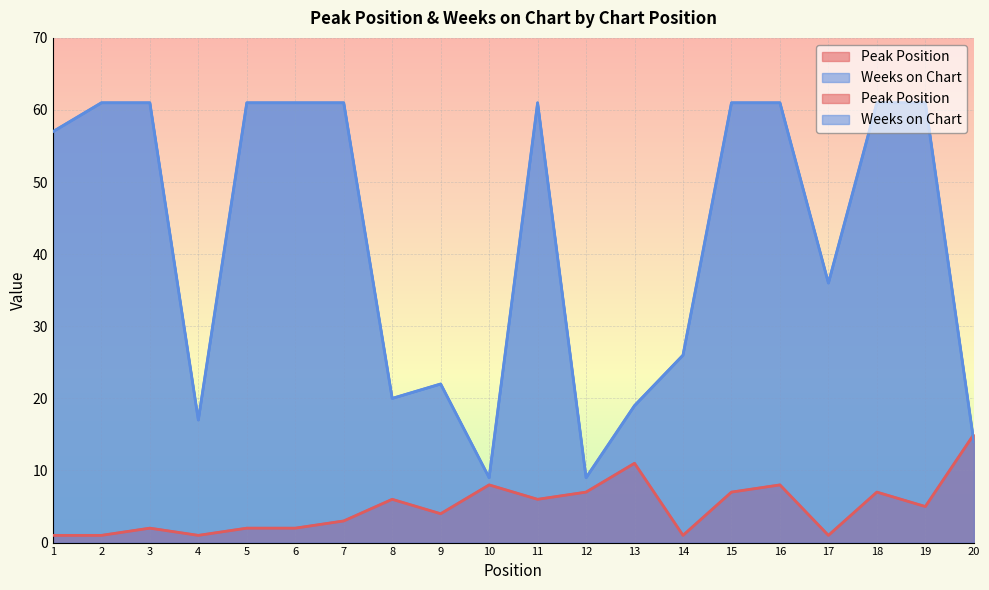

At which category does the chart reach its peak across all series?

2